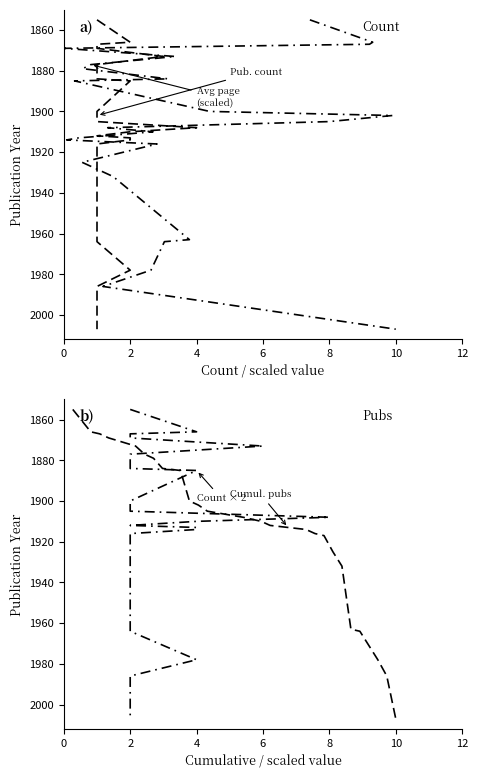

True or false: Avg page (scaled) and Count × 2 intersect in this chart.

False